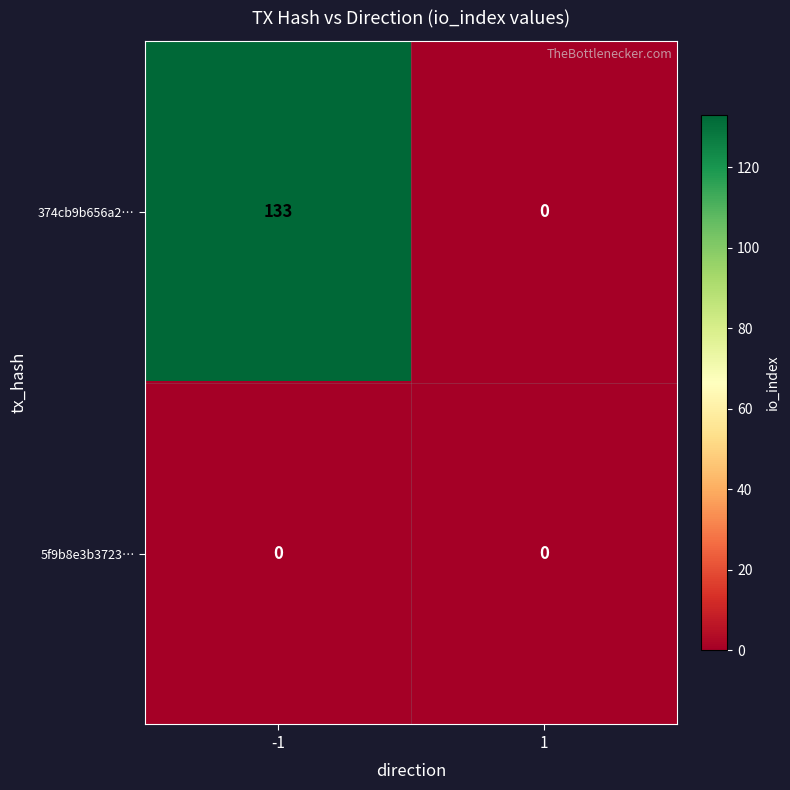

What is the total value across all series at -1?

133